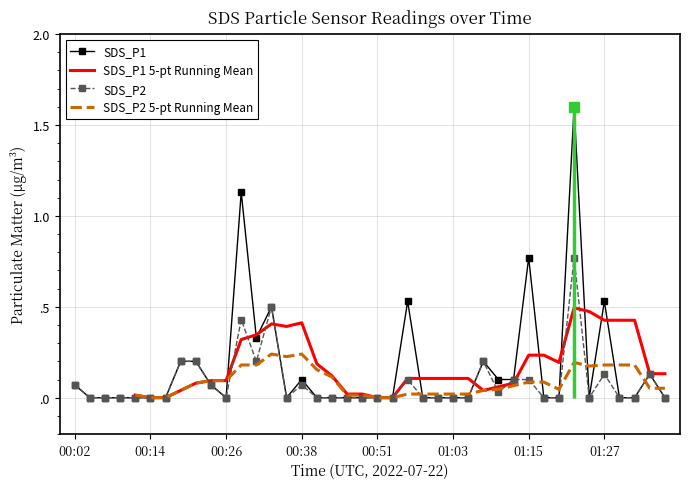

At which category does the chart reach its peak across all series?

33